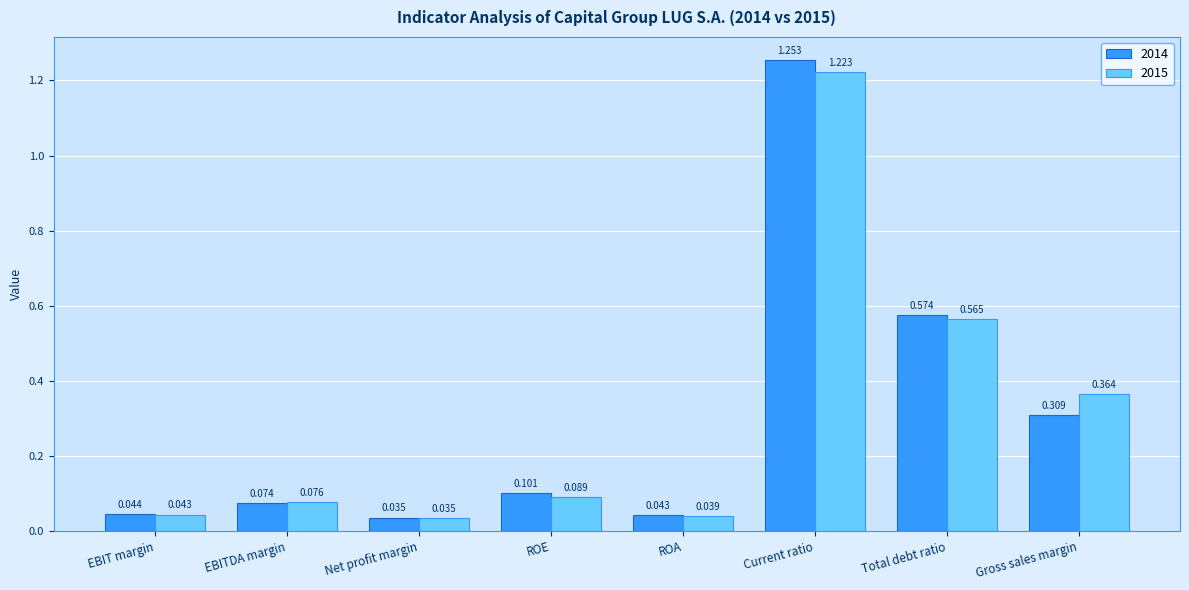

Which series has the widest spread of values?

2014